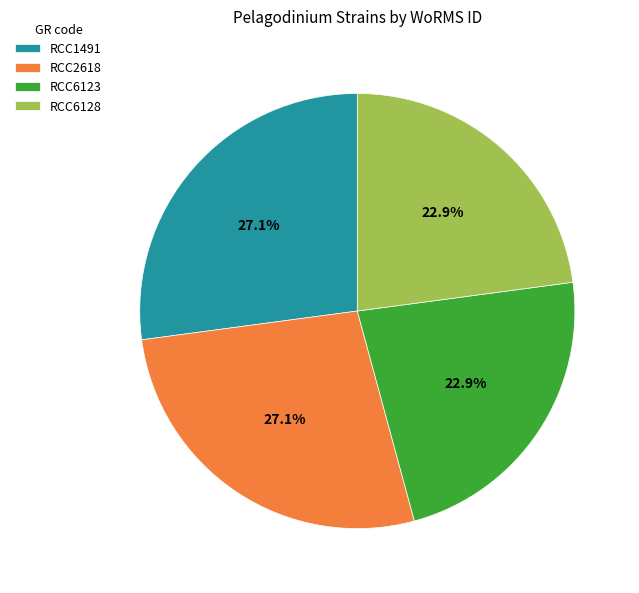

Between RCC6128 and RCC1491, which is larger?

RCC1491